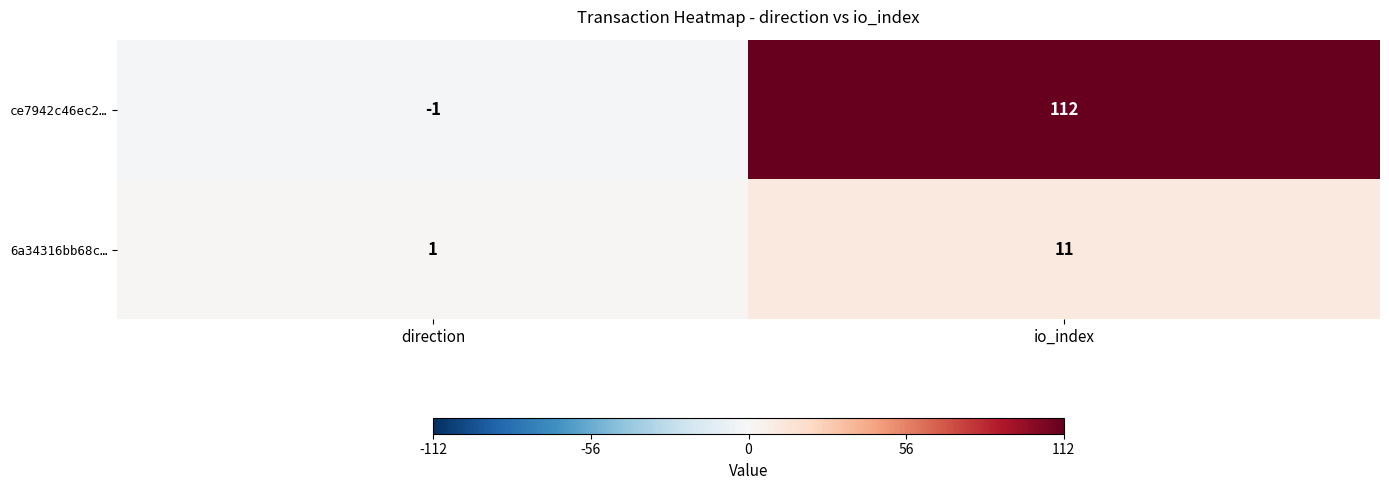

Which category has the highest value across all series?

io_index